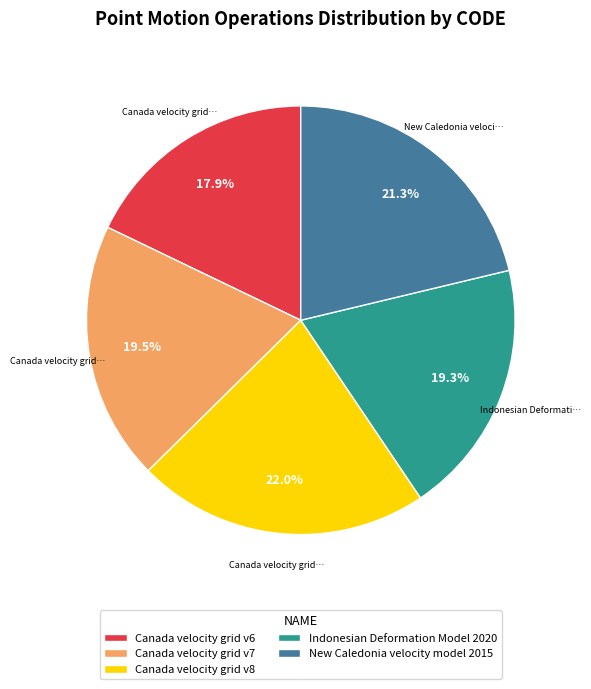

To the nearest percent, what is the combined percentage of New Caledonia velocity model 2015 and Canada velocity grid v7?

41%